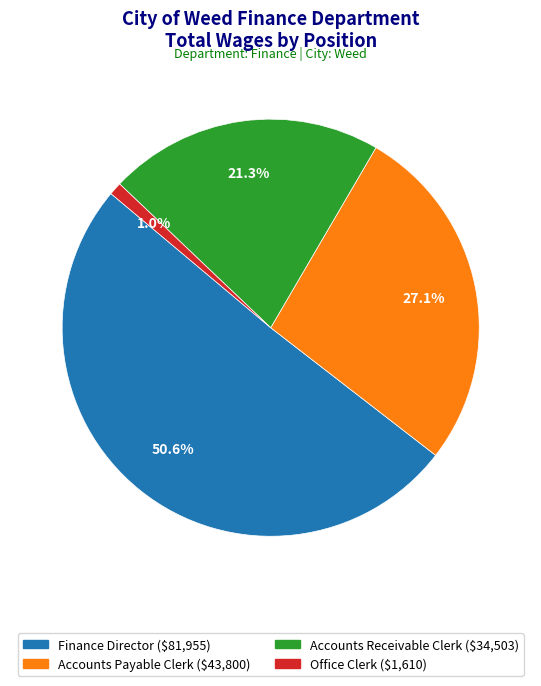

To the nearest percent, what percentage of the pie is Finance Director?

51%